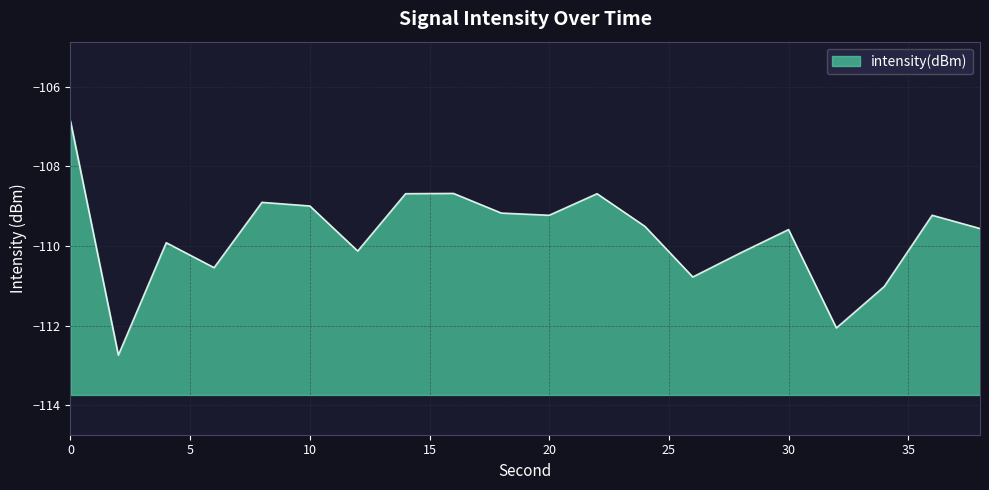

Reading right to left, list all the values displayed in this chart.

38=-109.6	36=-109.2	34=-111.0	32=-112.1	30=-109.6	28=-110.2	26=-110.8	24=-109.5	22=-108.7	20=-109.2	18=-109.2	16=-108.7	14=-108.7	12=-110.1	10=-109.0	8=-108.9	6=-110.5	4=-109.9	2=-112.7	0=-106.9